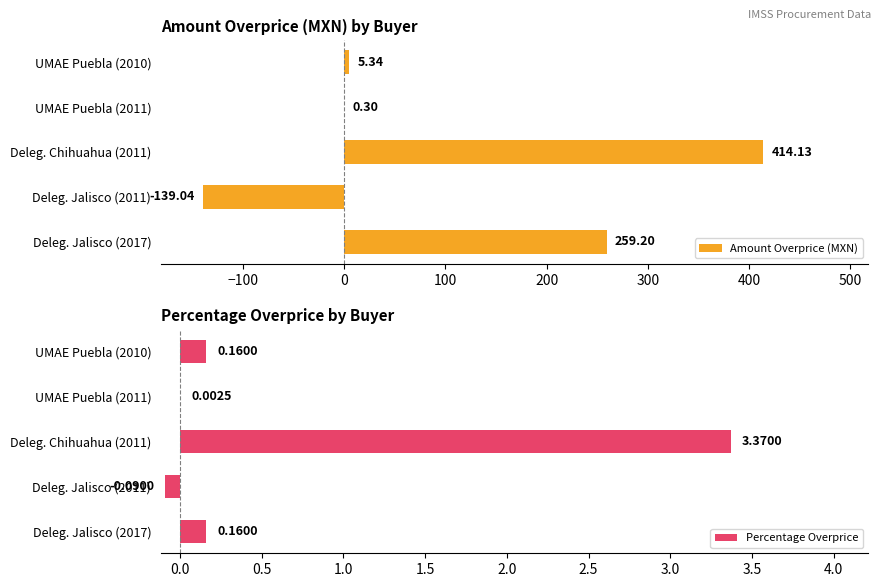

Rank the series by their maximum value, from lowest to highest.

Percentage Overprice, Amount Overprice (MXN)